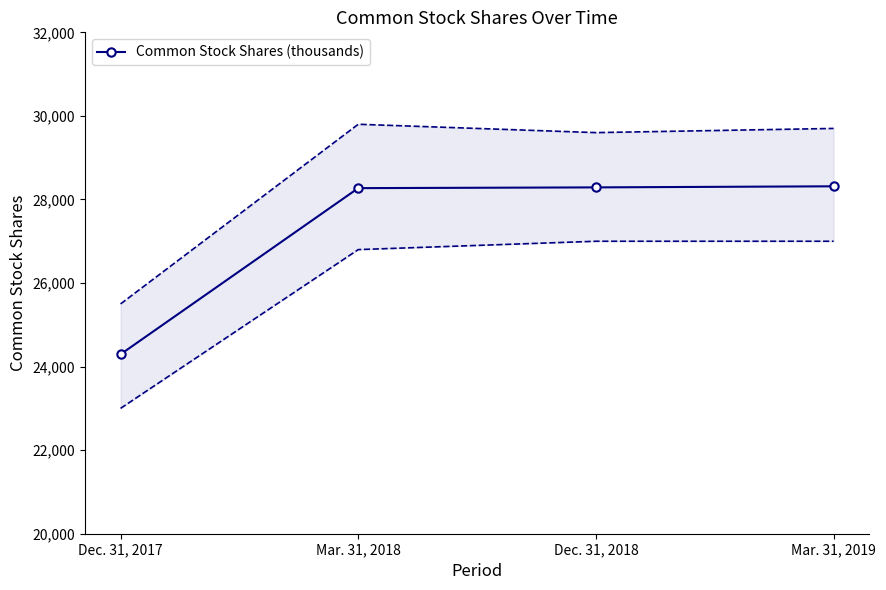

What is the ratio of the value at Mar. 31, 2018 to the value at Dec. 31, 2018?

1.0